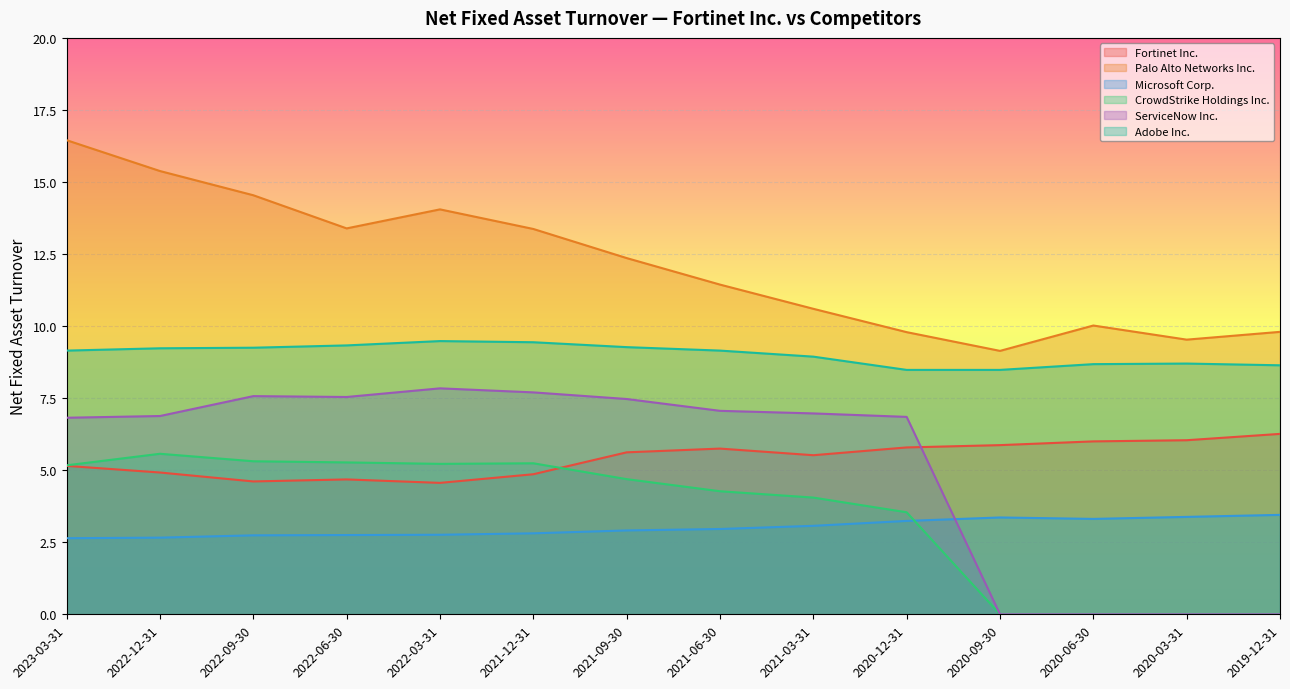

True or false: Palo Alto Networks Inc. and Microsoft Corp. cross at least once.

False